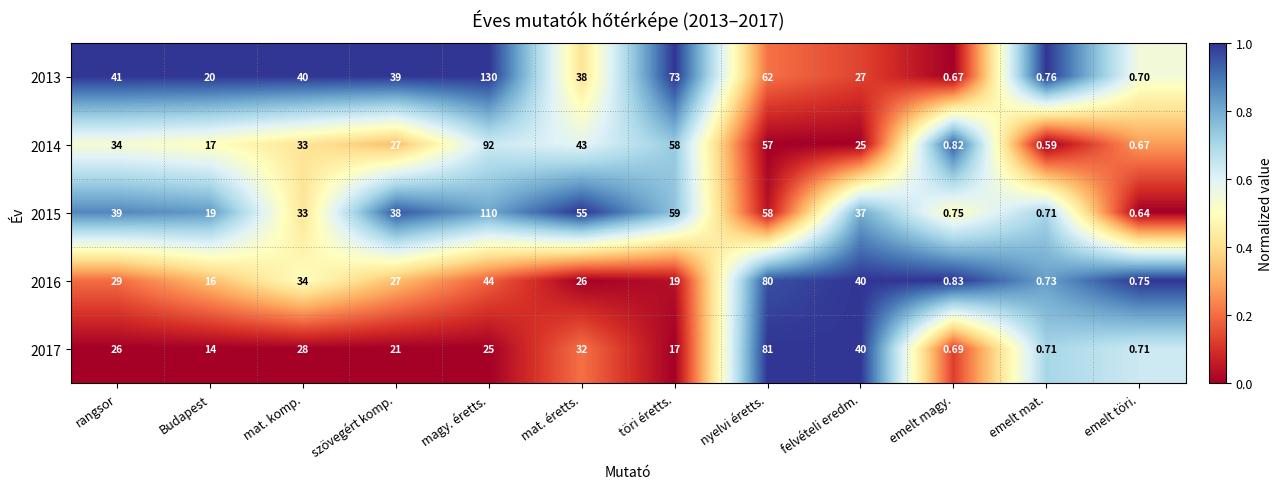

What is the spread (max minus min) of values at Budapest?

6.0